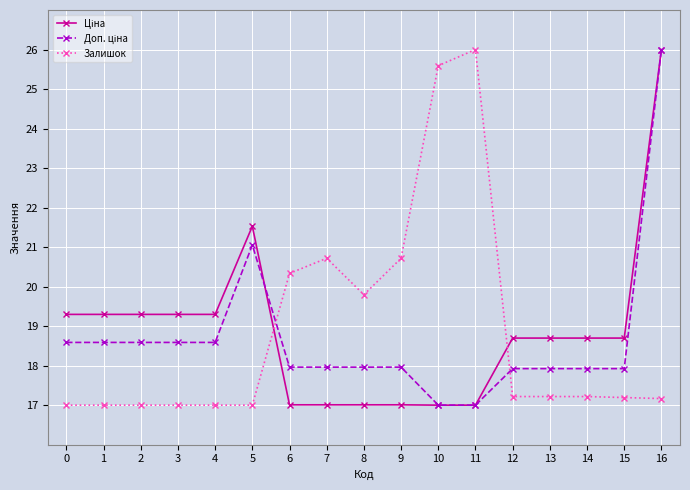

Read the Залишок value at 9.

20.7